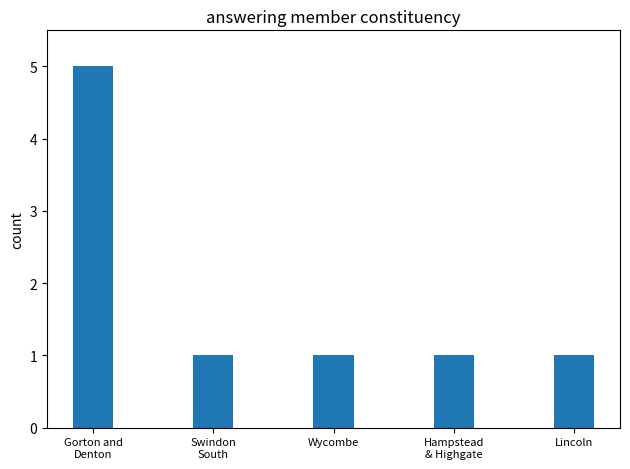

Does the chart contain stacked bars?

No